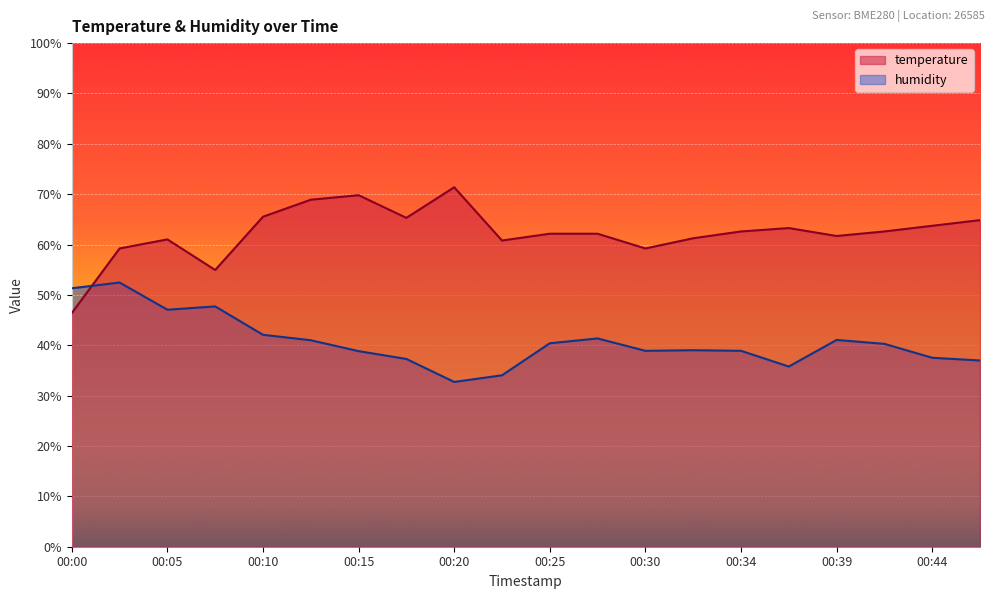

Read the humidity value at 00:07.

47.7